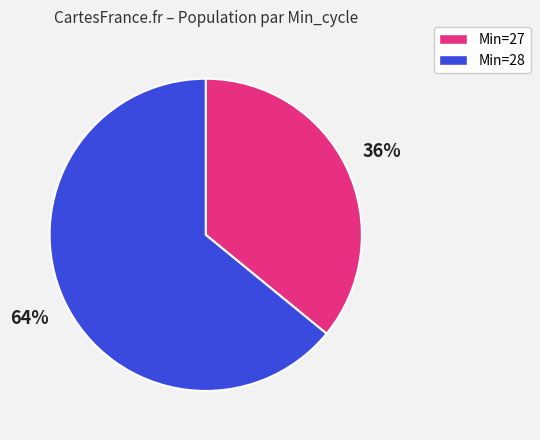

To the nearest percent, what is the average slice percentage?

50%